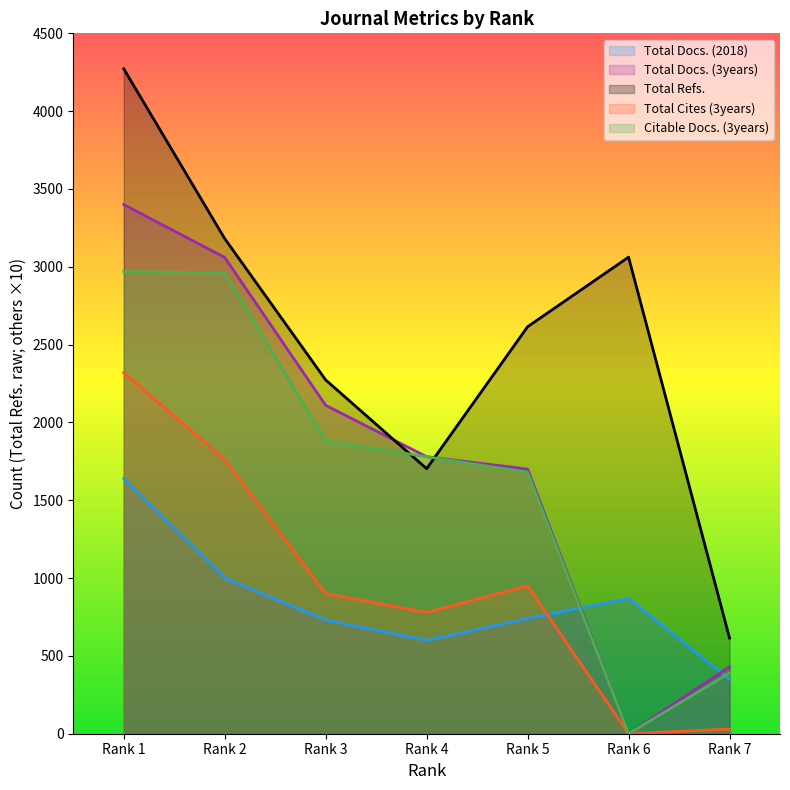

At how many categories does at least one series exceed 243?

7